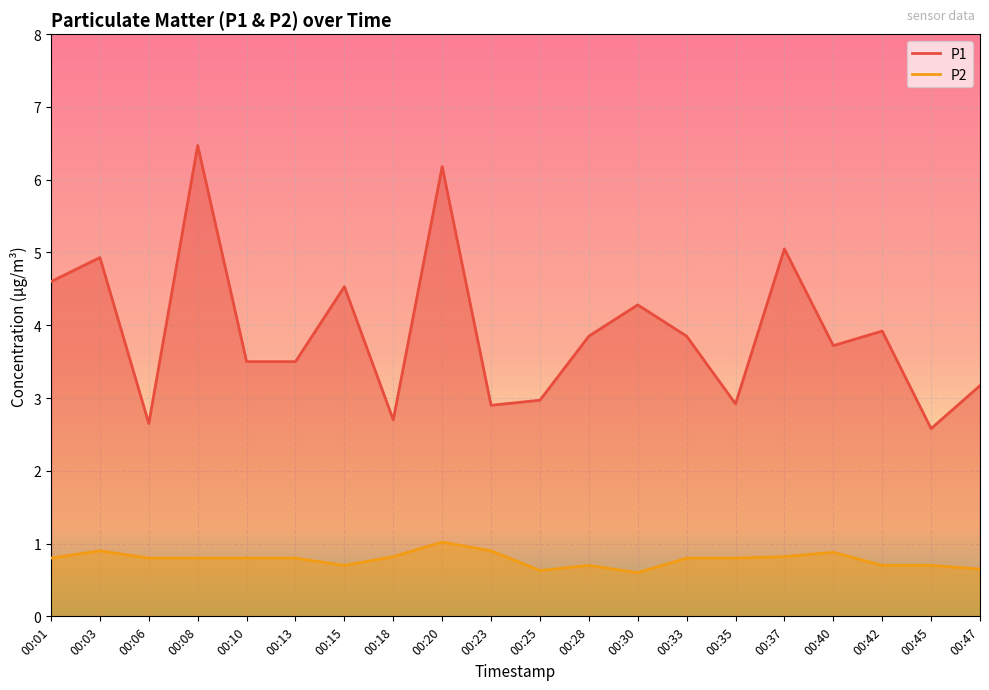

Which series has the largest range (max minus min)?

P1